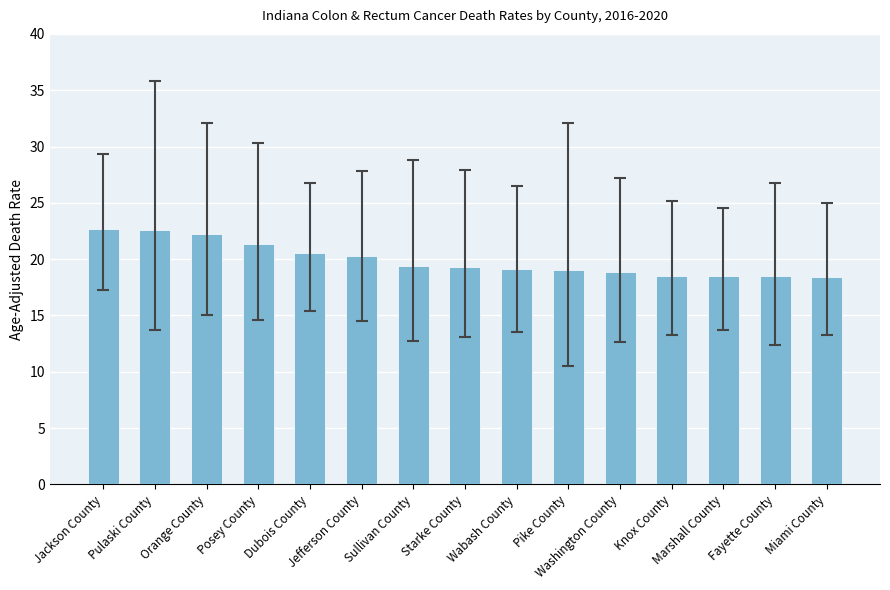

What is the greatest value displayed?

22.7